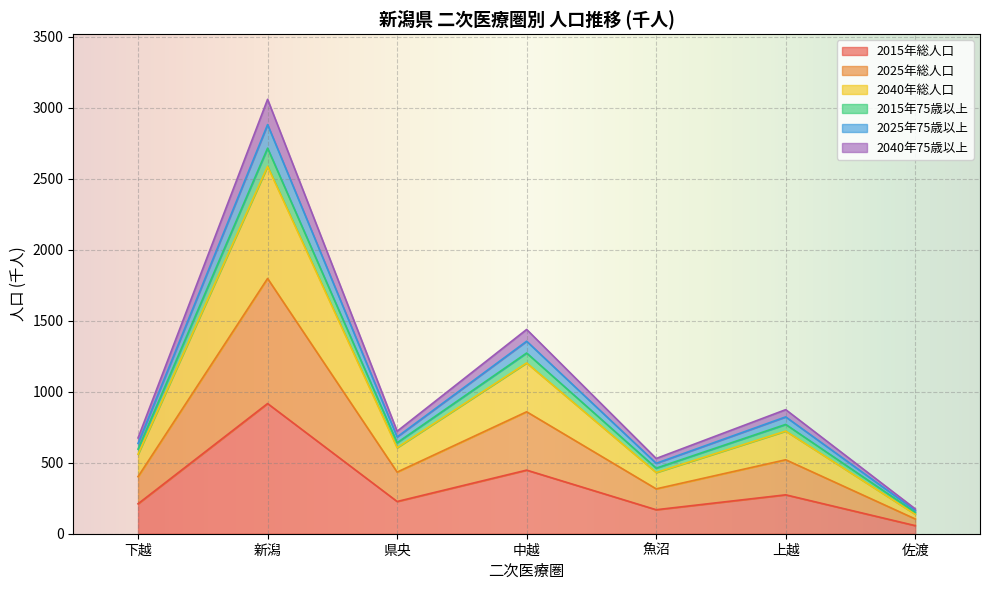

Which category has the lowest value in the 2015年総人口 series?

佐渡